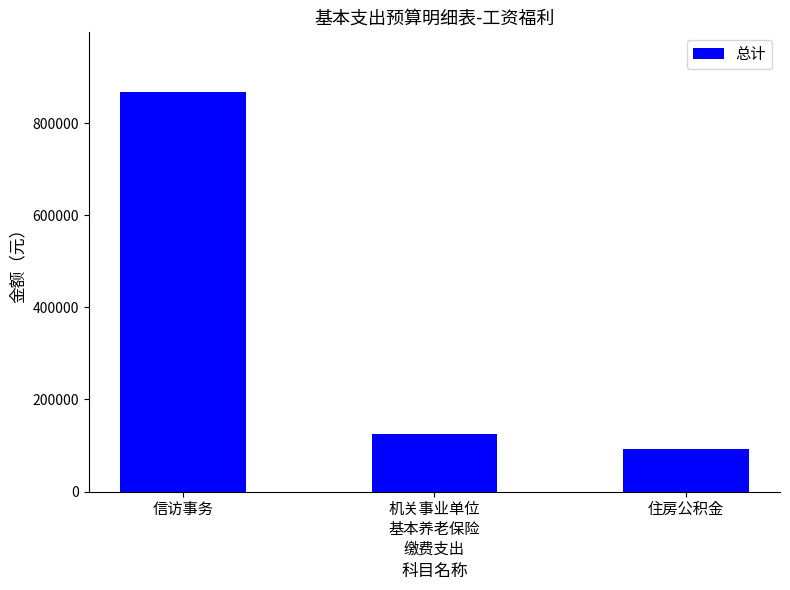

How many data points does each series have?

3